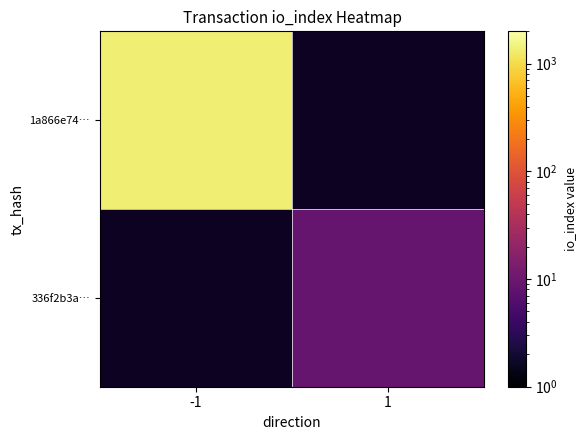

At which category does the chart reach its peak across all series?

-1